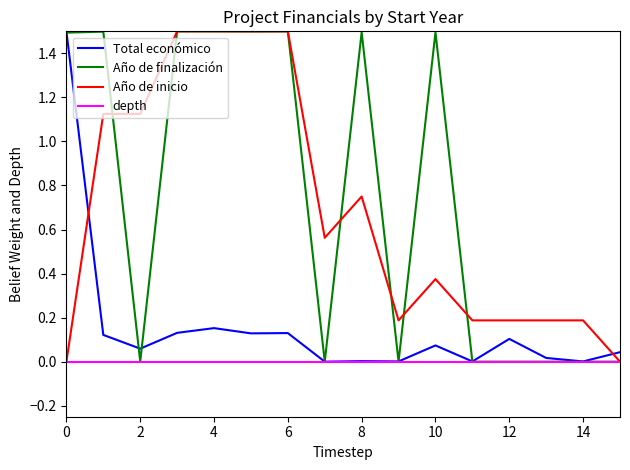

What is the maximum value shown in the chart?

1.5